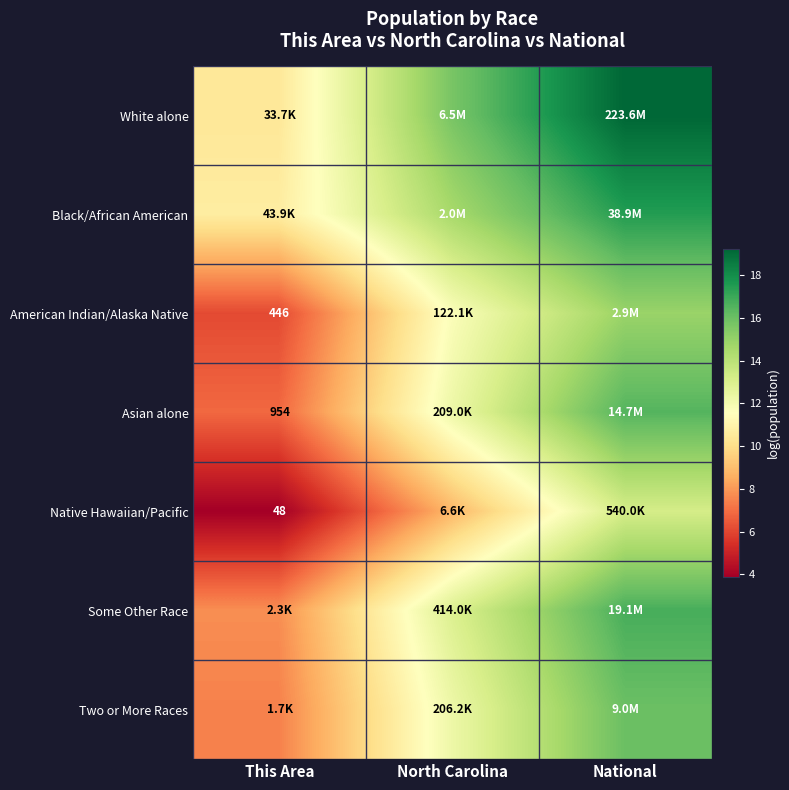

What is the sum of all Some Other Race values?

37.5